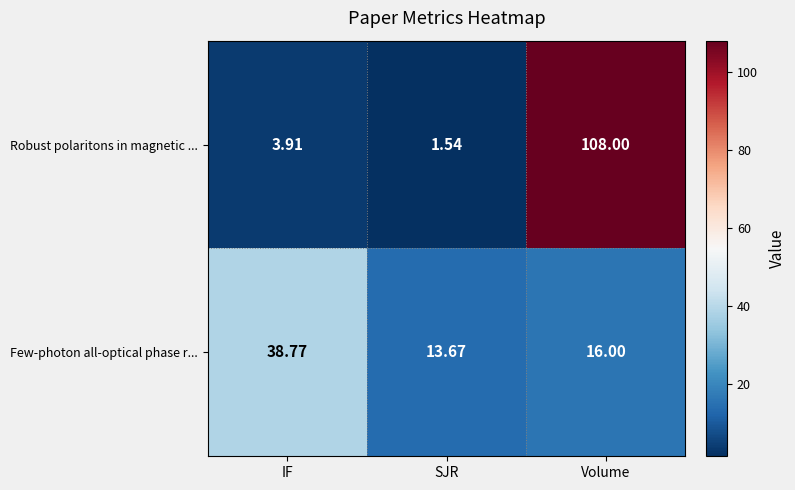

Which category has the highest value across all series?

Volume